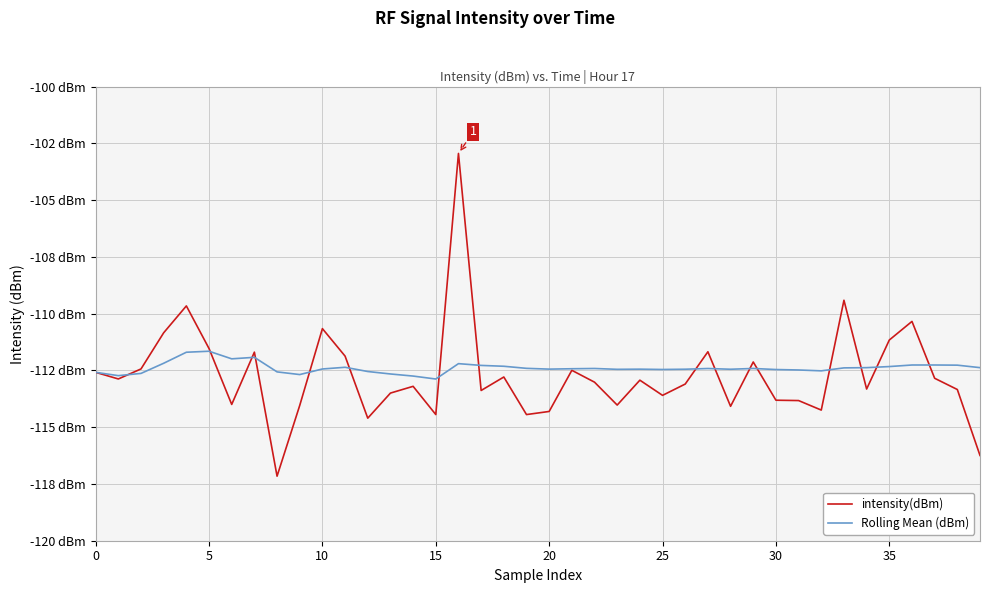

What is the minimum value shown in the chart?

-117.2